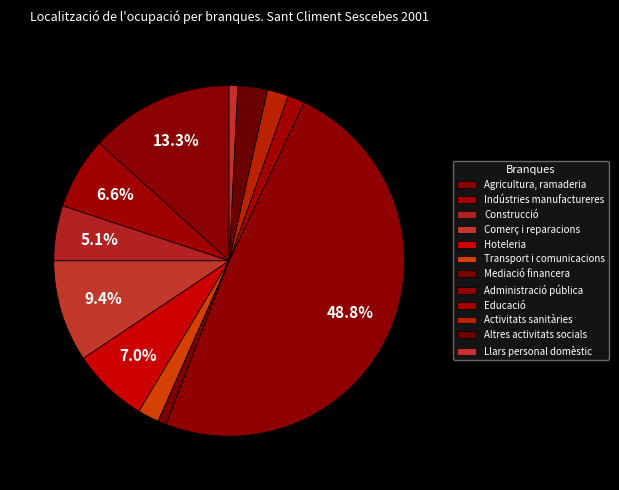

Count the number of slices in the pie.

12